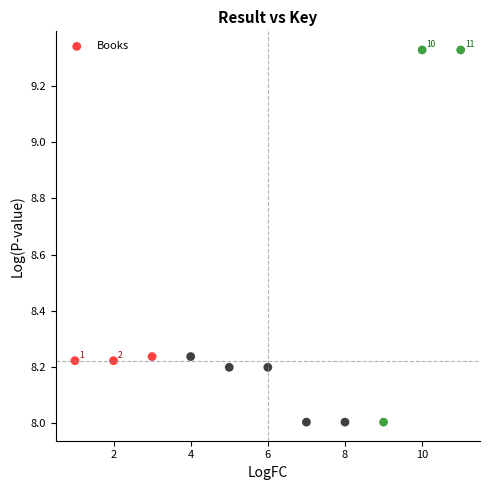

What is the average X value?

6.0